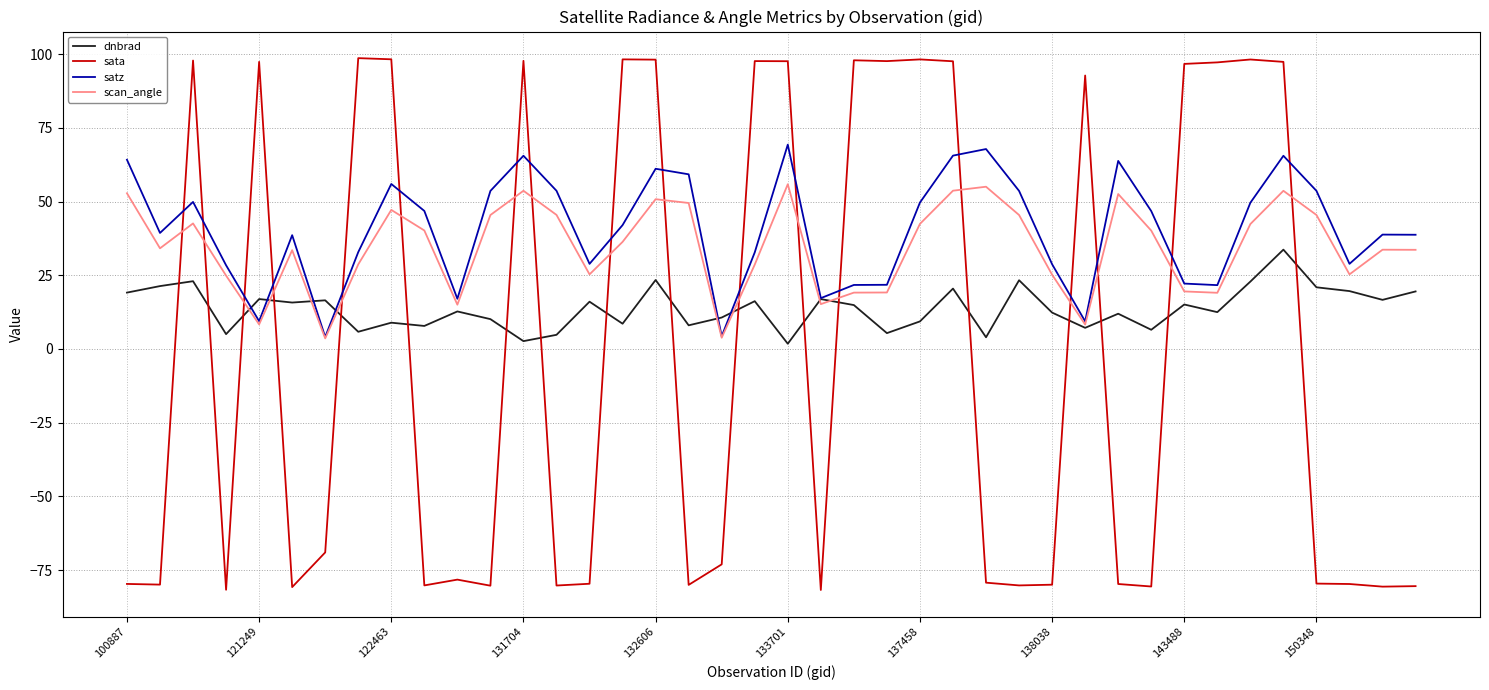

How many intersections are there between sata and dnbrad?

18